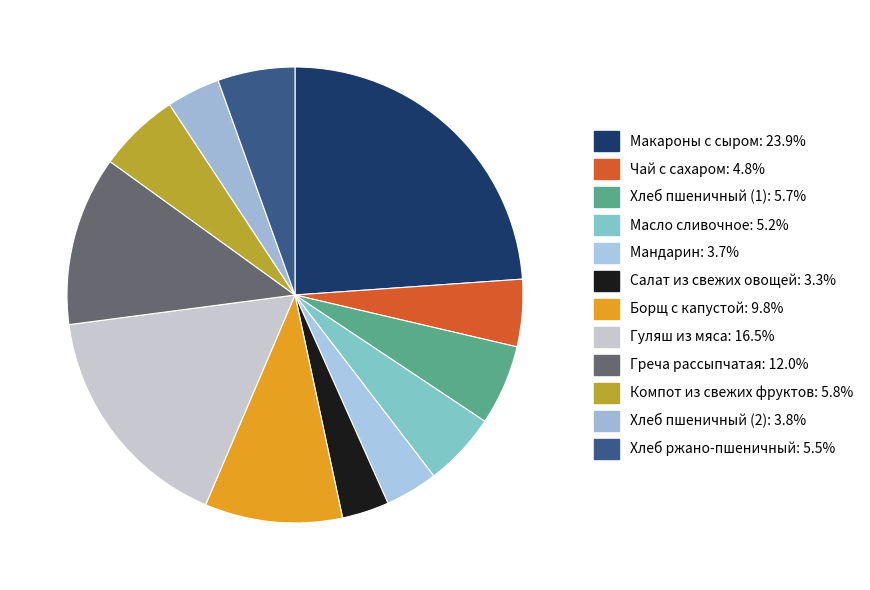

To the nearest percent, what is the difference between the Гуляш из мяса and Греча рассыпчатая slice percentages?

4%